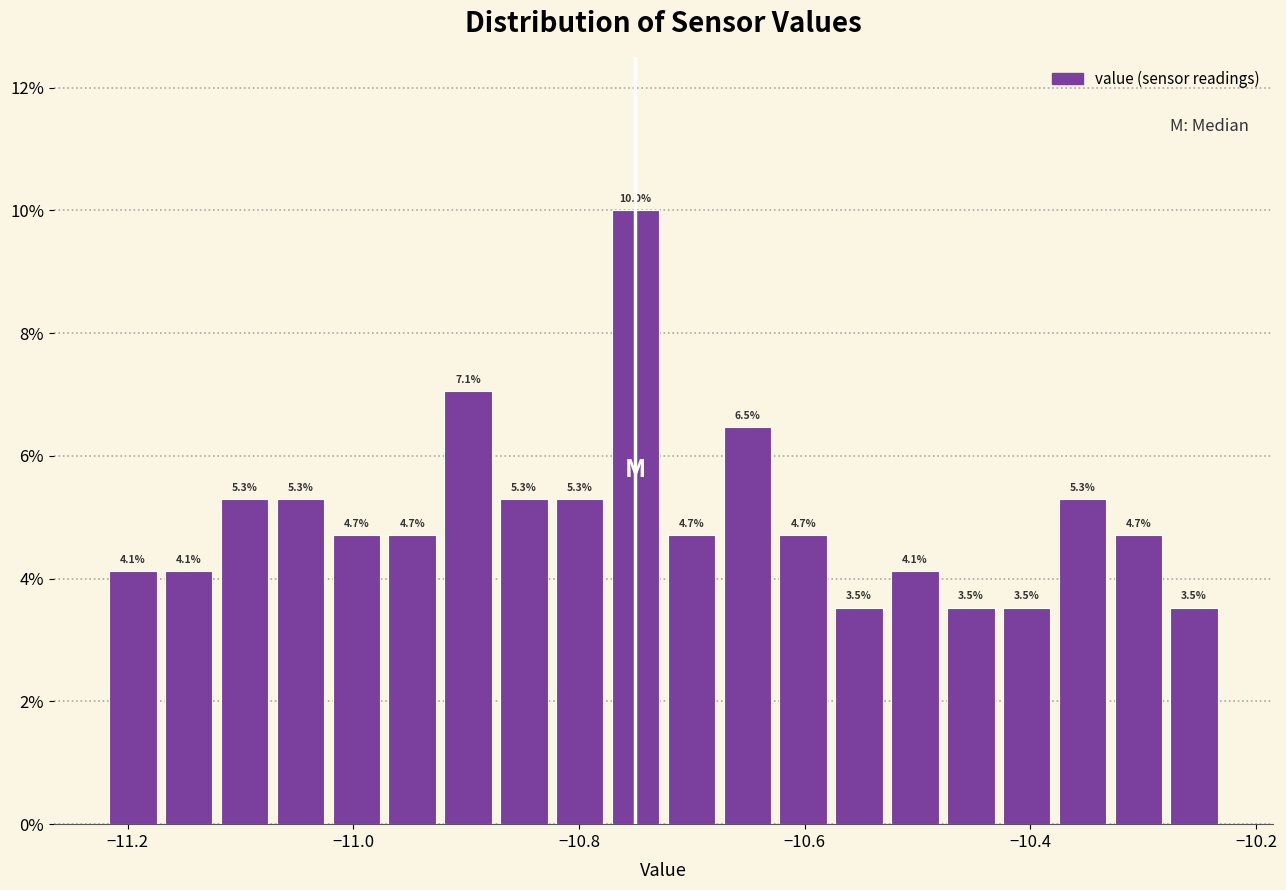

Read against the x-axis, roughly where is the centre of the tallest bar?

-10.74